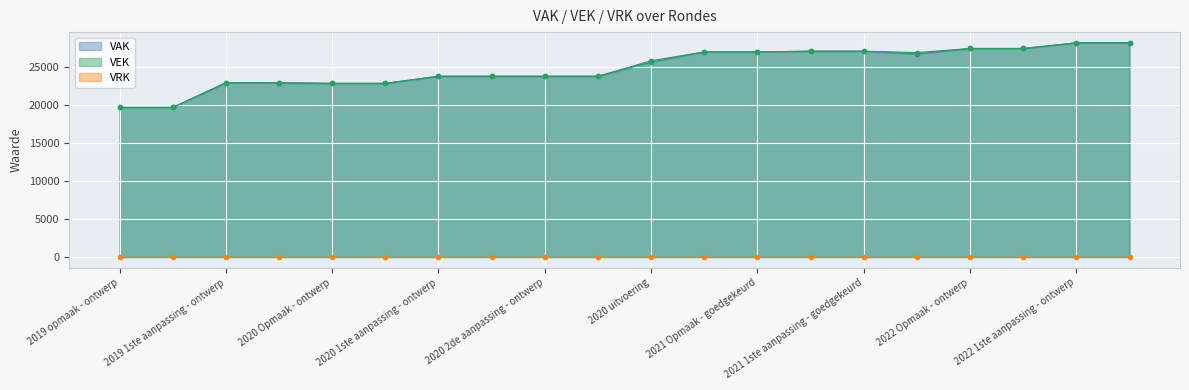

At which label does VEK reach its minimum?

2019 opmaak - ontwerp